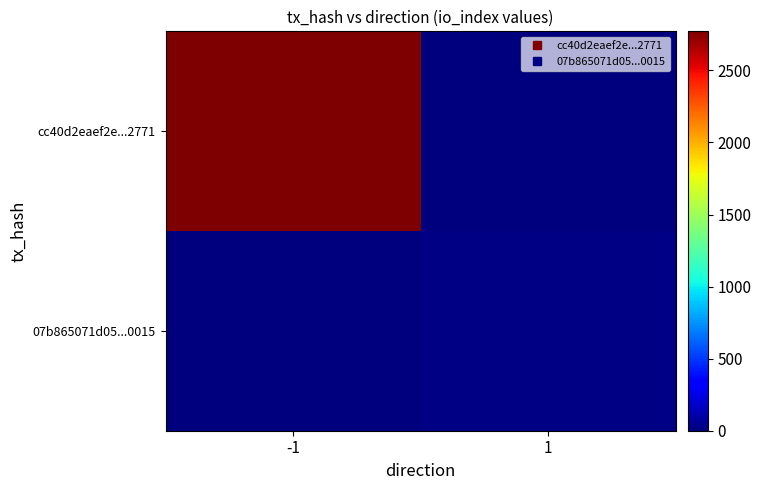

Reading left to right, extract all data points from this chart.

cc40d2eaef2e...2771: -1=2771	1=0
07b865071d05...0015: -1=0	1=15